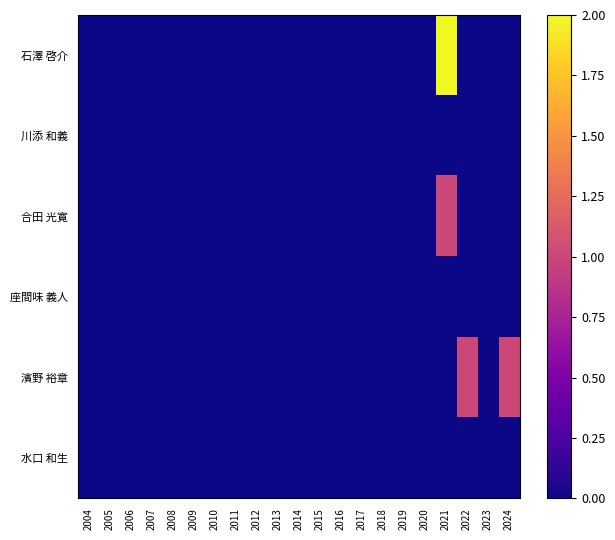

Reading left to right, what are all the values shown in this chart?

石澤 啓介: 2004=0	2005=0	2006=0	2007=0	2008=0	2009=0	2010=0	2011=0	2012=0	2013=0	2014=0	2015=0	2016=0	2017=0	2018=0	2019=0	2020=0	2021=2	2022=0	2023=0	2024=0
川添 和義: 2004=0	2005=0	2006=0	2007=0	2008=0	2009=0	2010=0	2011=0	2012=0	2013=0	2014=0	2015=0	2016=0	2017=0	2018=0	2019=0	2020=0	2021=0	2022=0	2023=0	2024=0
合田 光寛: 2004=0	2005=0	2006=0	2007=0	2008=0	2009=0	2010=0	2011=0	2012=0	2013=0	2014=0	2015=0	2016=0	2017=0	2018=0	2019=0	2020=0	2021=1	2022=0	2023=0	2024=0
座間味 義人: 2004=0	2005=0	2006=0	2007=0	2008=0	2009=0	2010=0	2011=0	2012=0	2013=0	2014=0	2015=0	2016=0	2017=0	2018=0	2019=0	2020=0	2021=0	2022=0	2023=0	2024=0
濱野 裕章: 2004=0	2005=0	2006=0	2007=0	2008=0	2009=0	2010=0	2011=0	2012=0	2013=0	2014=0	2015=0	2016=0	2017=0	2018=0	2019=0	2020=0	2021=0	2022=1	2023=0	2024=1
水口 和生: 2004=0	2005=0	2006=0	2007=0	2008=0	2009=0	2010=0	2011=0	2012=0	2013=0	2014=0	2015=0	2016=0	2017=0	2018=0	2019=0	2020=0	2021=0	2022=0	2023=0	2024=0